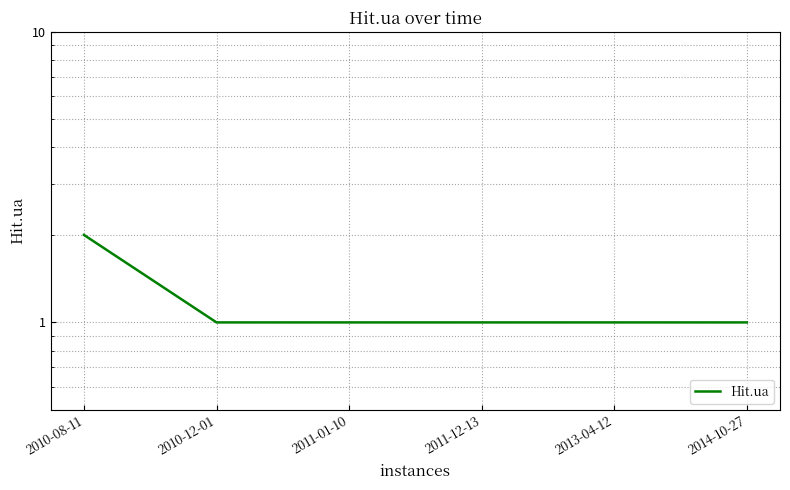

What is the sum of all values?

7